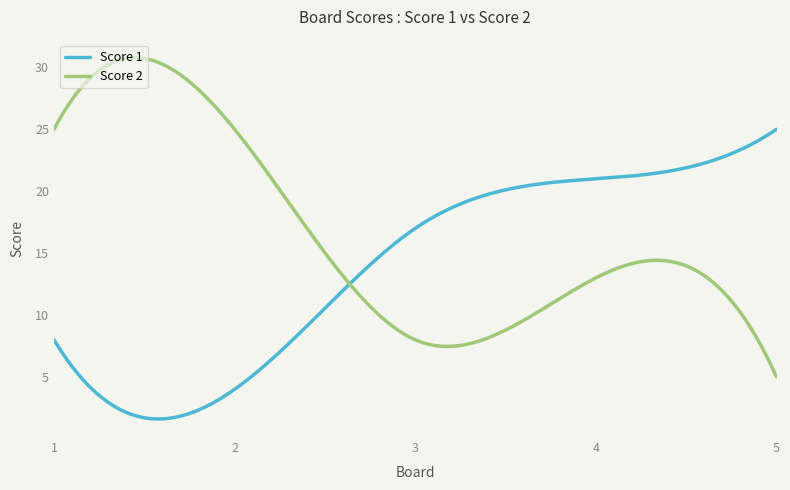

Which series has the largest total across all categories?

Score 2